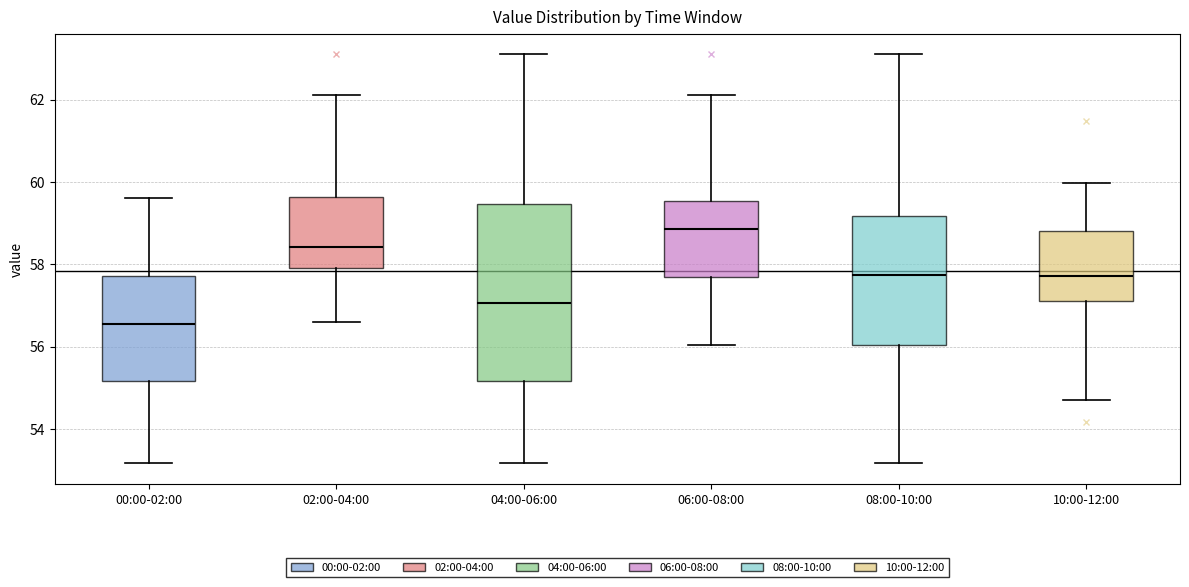

Which box's median line is the lowest?

00:00-02:00